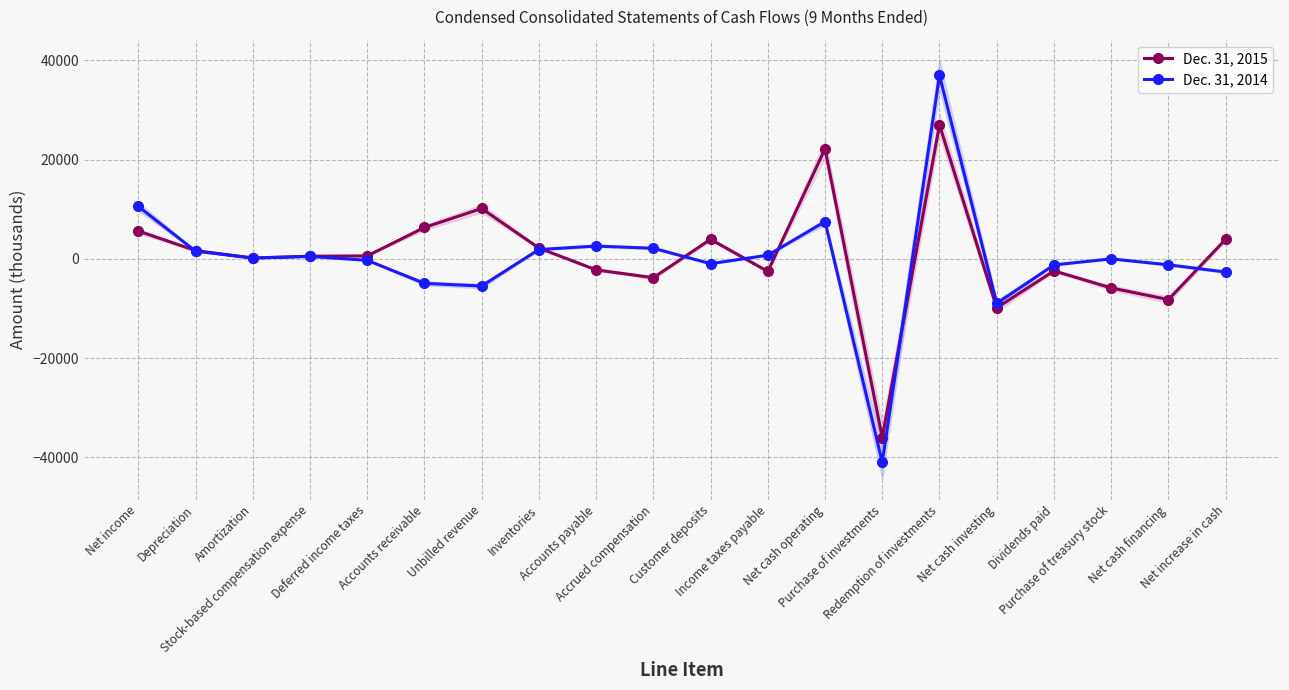

At Accrued compensation, list the series in order from smallest to largest.

Dec. 31, 2015, Dec. 31, 2014